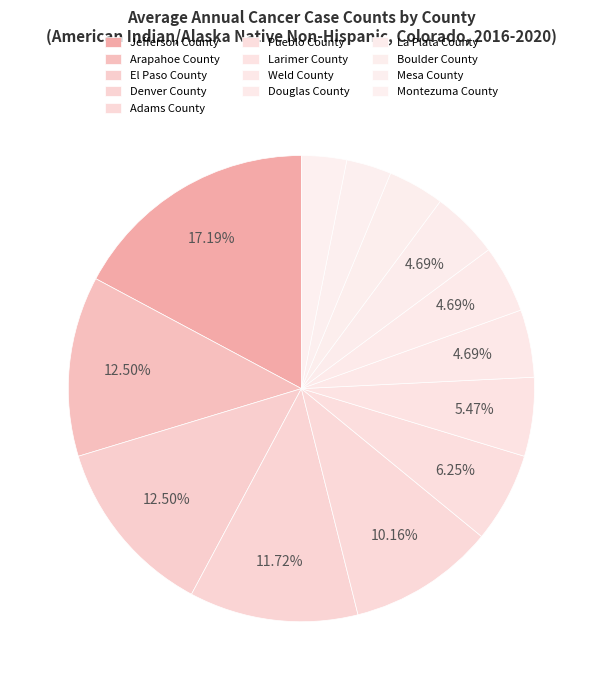

Does El Paso County account for over 50% of the chart?

No